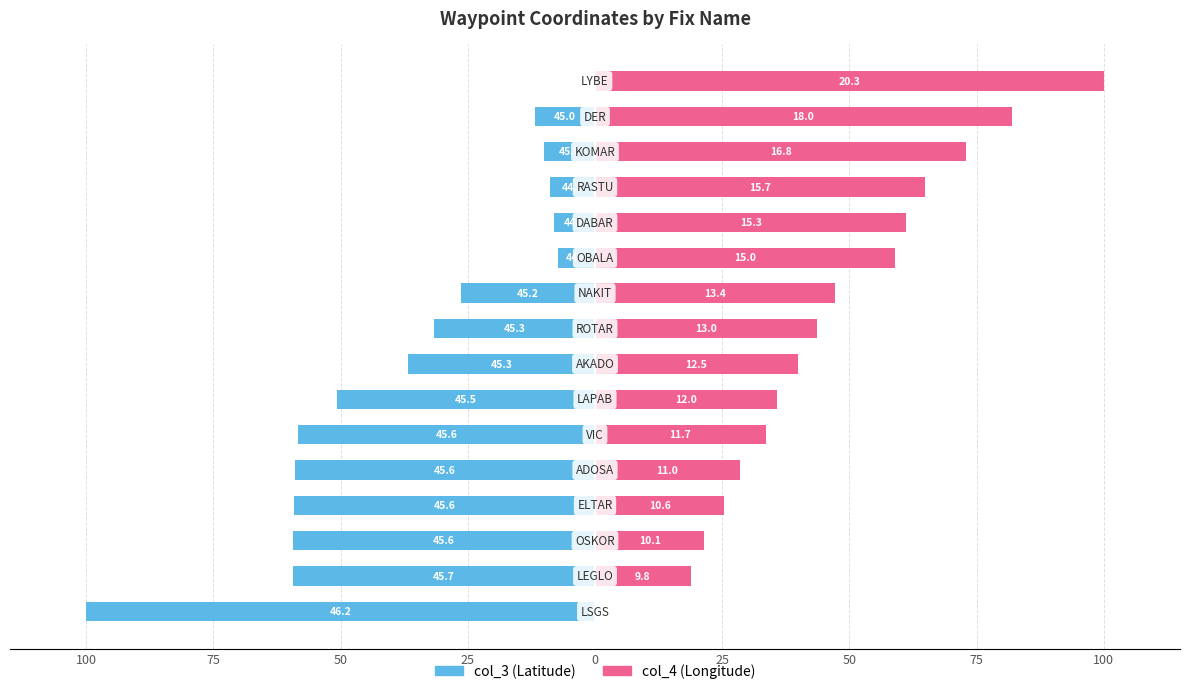

How many data points does each series have?

16